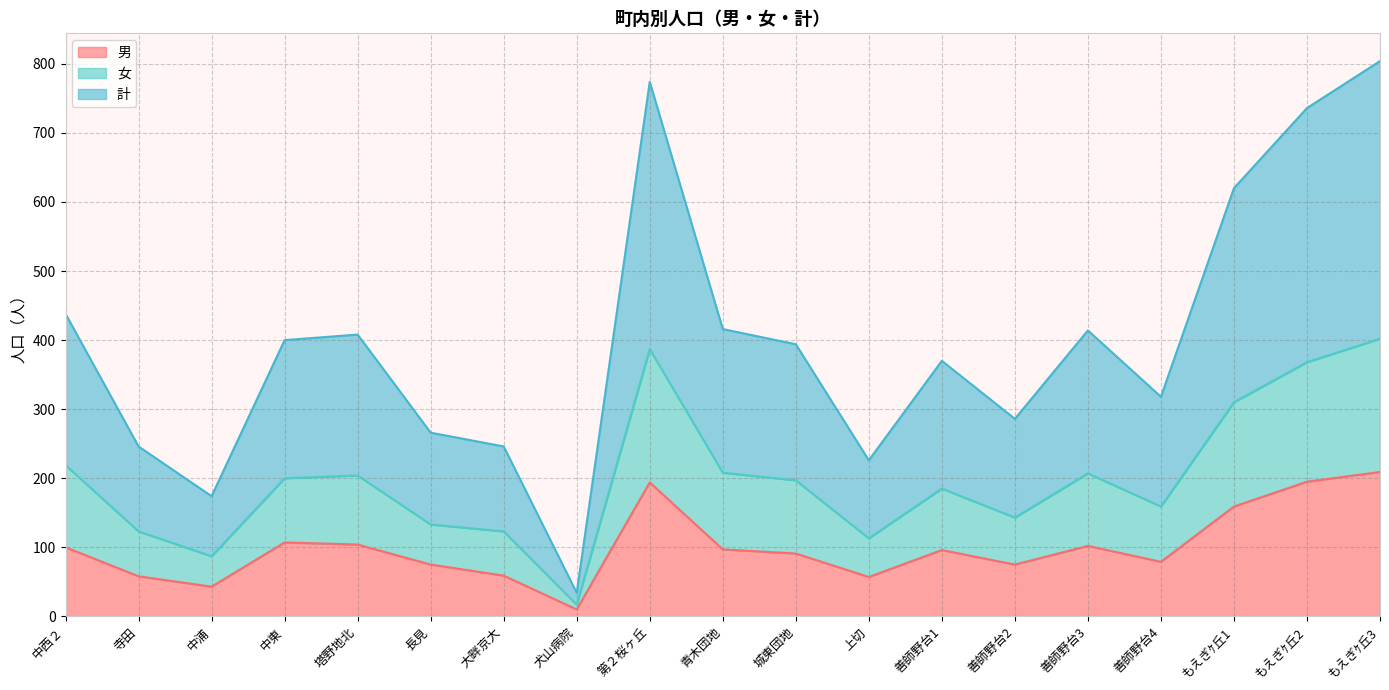

The 計 series shows 246 at 大畔京大. True or false?

True